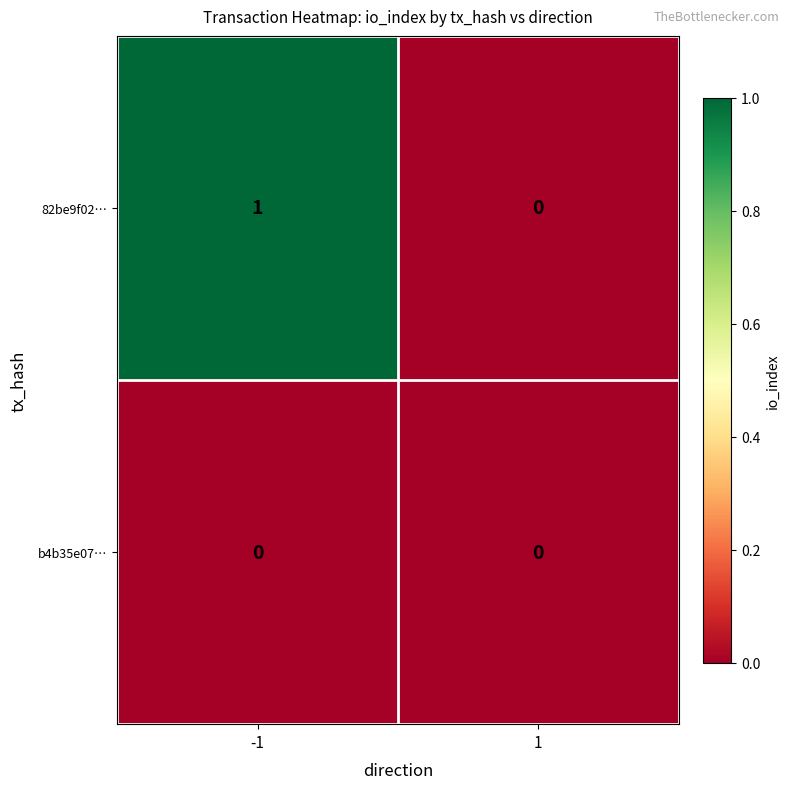

Which series has the widest spread of values?

82be9f02…